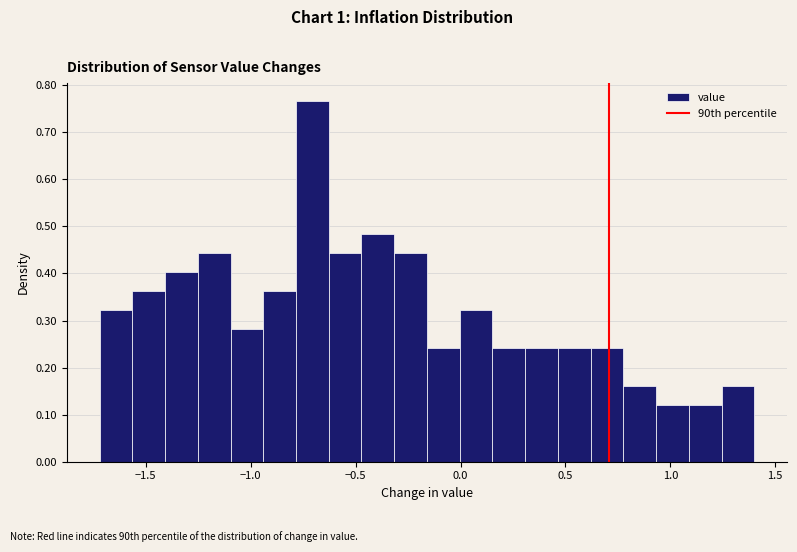

Around what value on the x-axis is the tallest bar? Give the approximate position of its centre, as read against the axis.

-0.70